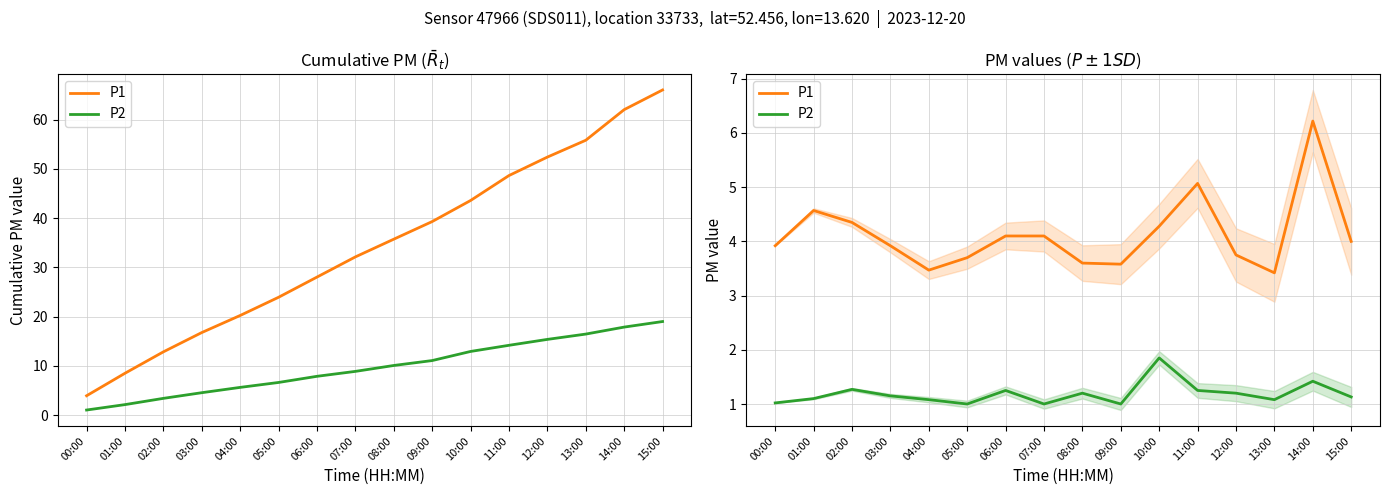

Read the P2 value at 12:00.

1.2